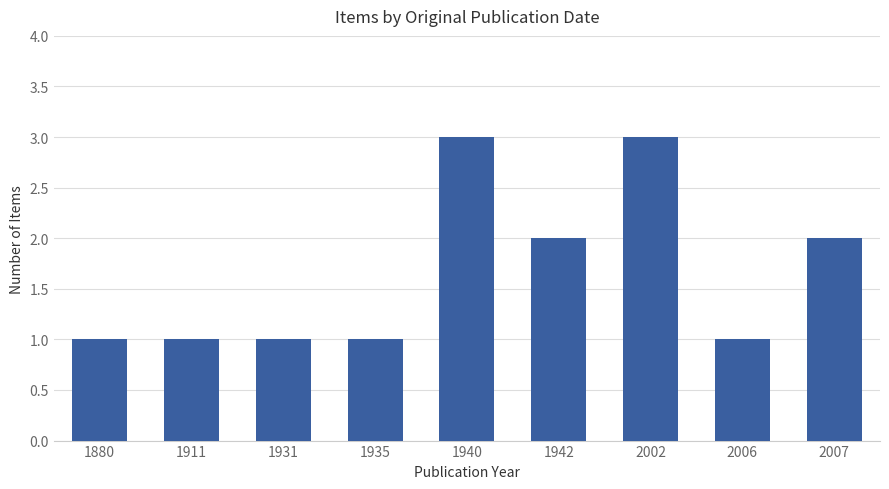

What is the change in value from 1880 to 2002?

+2